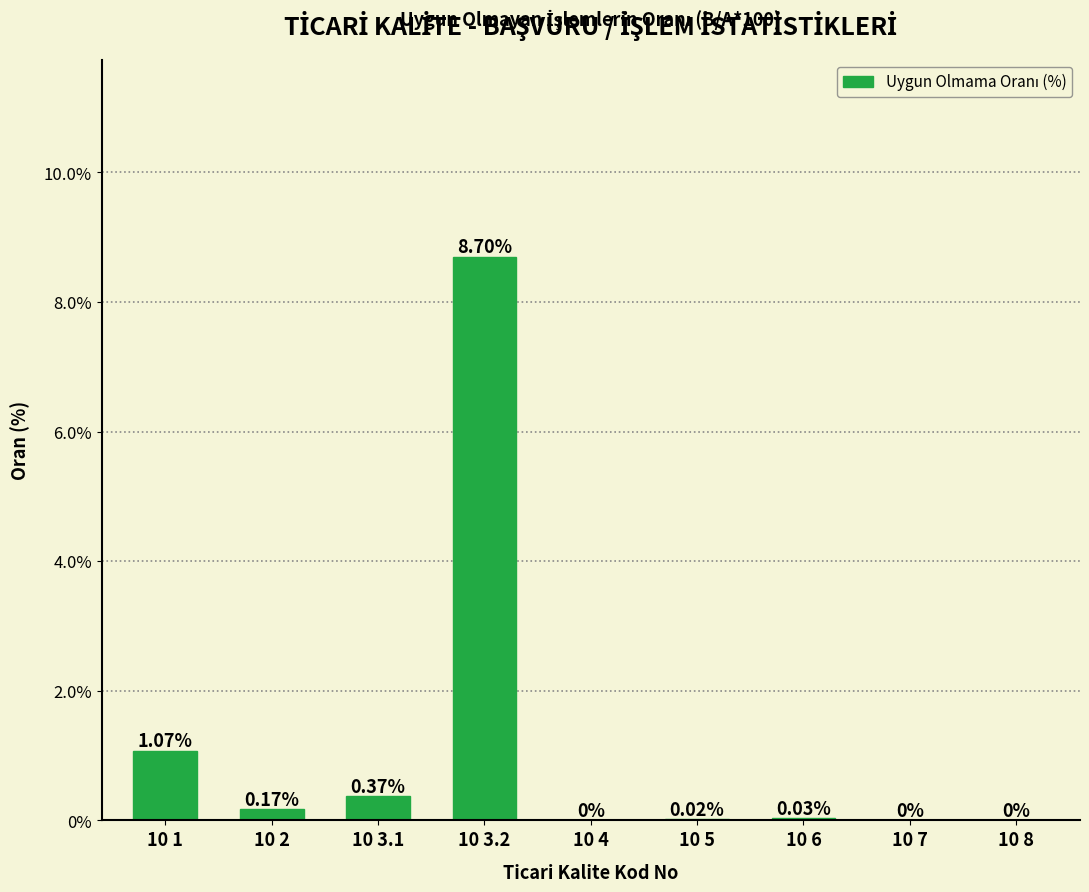

Which has a higher value, 10 5 or 10 4?

10 5